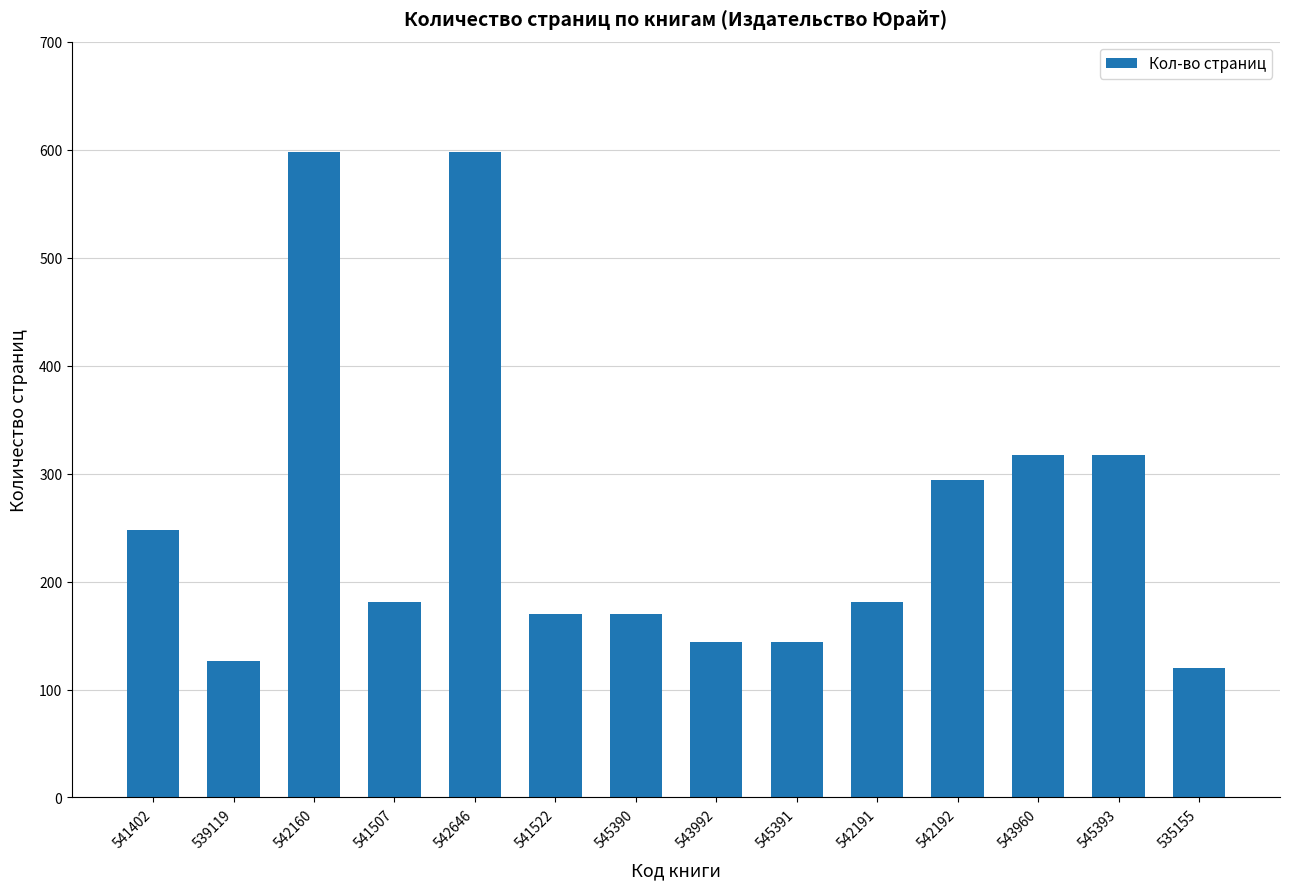

Reading right to left, transcribe all the data shown in this chart.

120	317	317	294	181	144	144	170	170	598	181	598	126	248